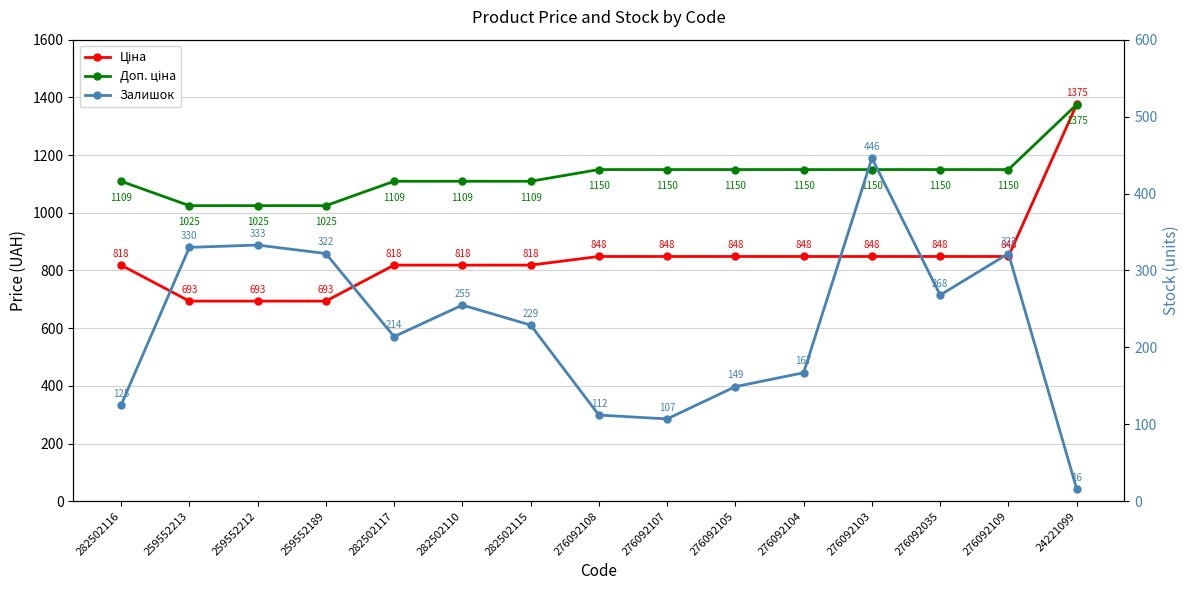

What is the smallest value displayed?

16.0